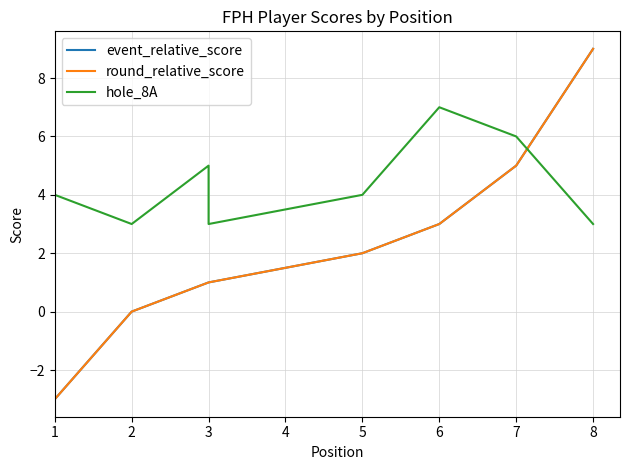

Which series has the largest total across all categories?

hole_8A